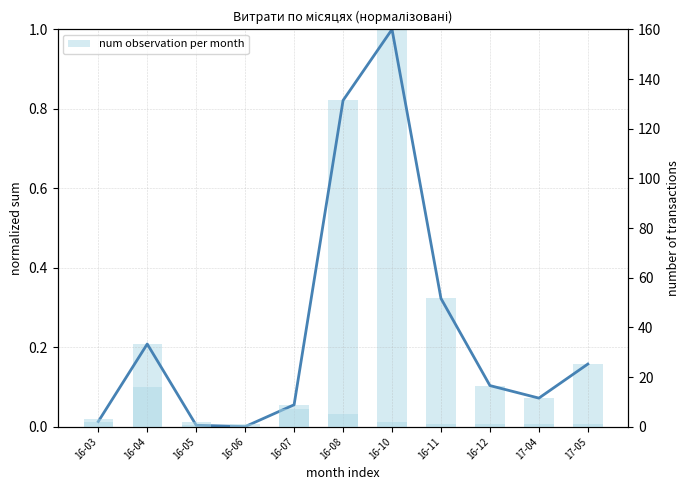

What is the total value across all series at 16-03?

3.0